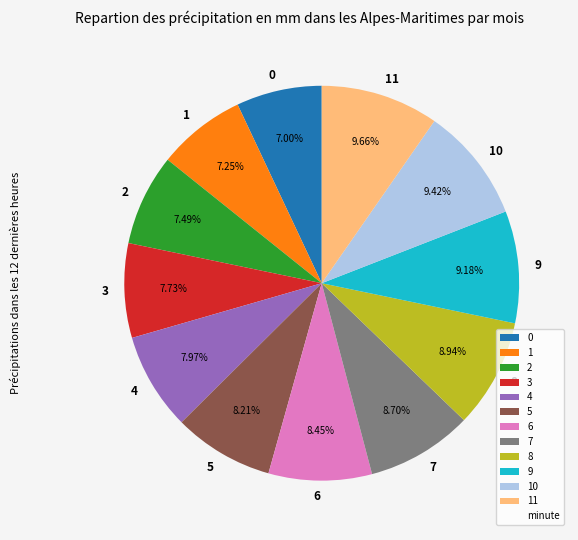

Which has a higher value, 2 or 6?

6